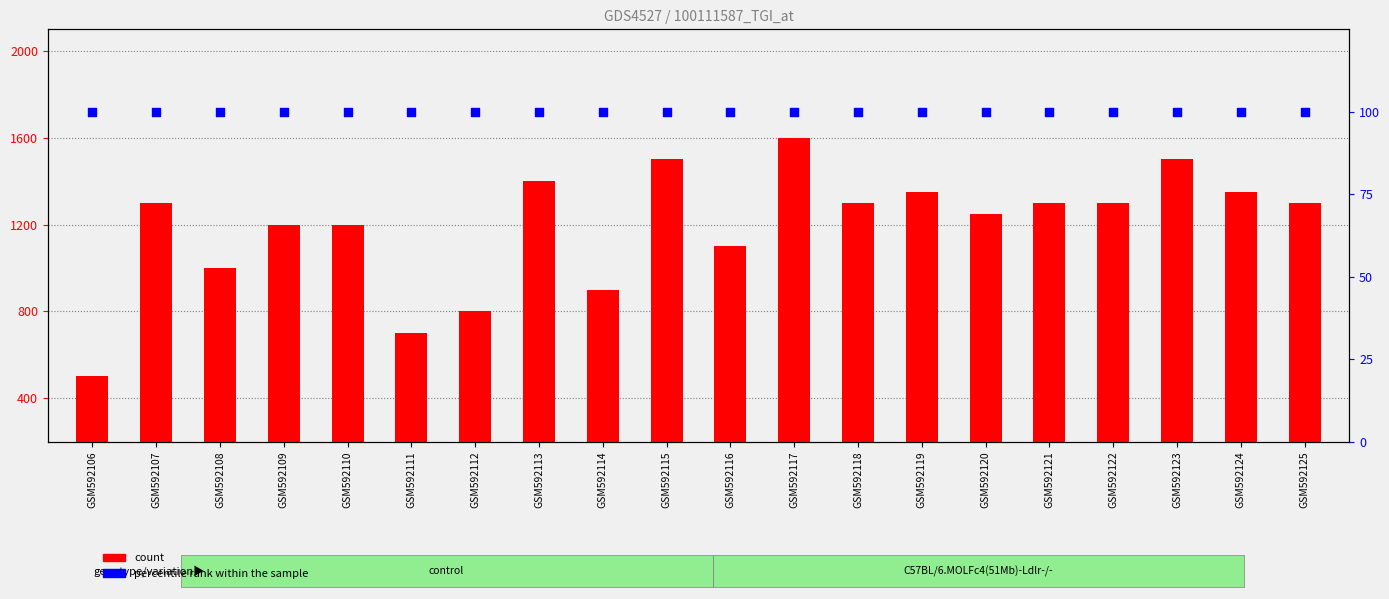

Which series has the largest Y range (max minus min)?

count